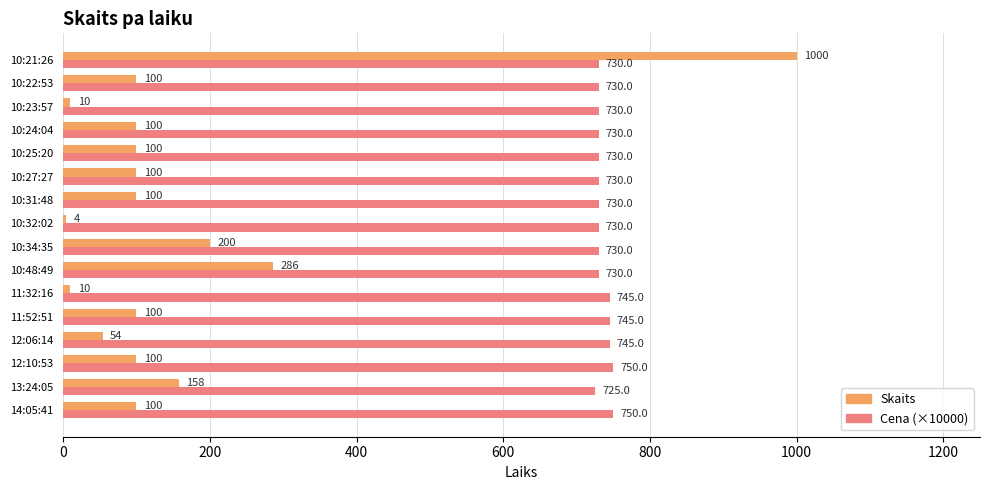

What is the difference between the second highest and minimum values in the Skaits series?

282